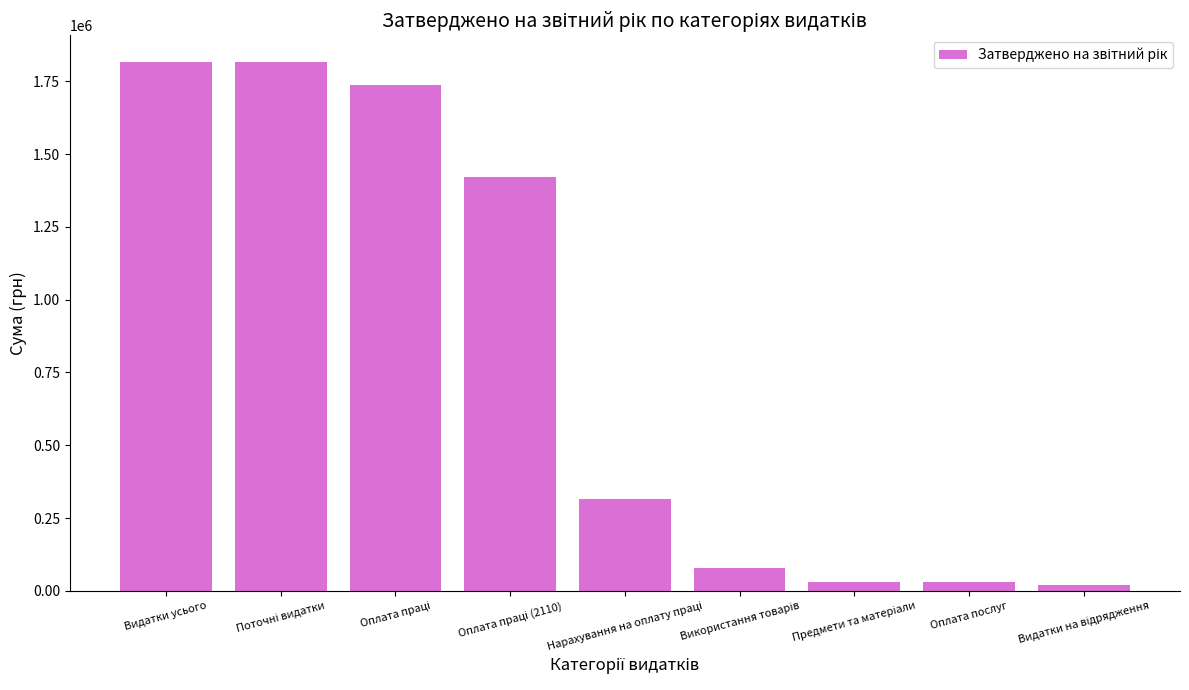

What is the greatest value displayed?

1817000